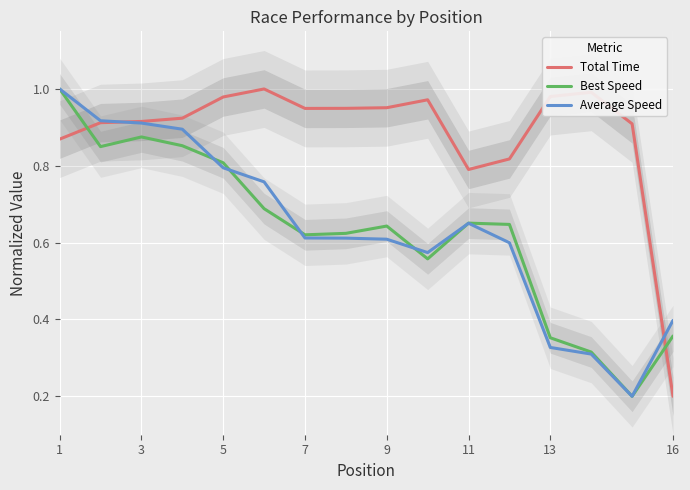

The value of Total Time at 13 is 1.3. True or false?

False